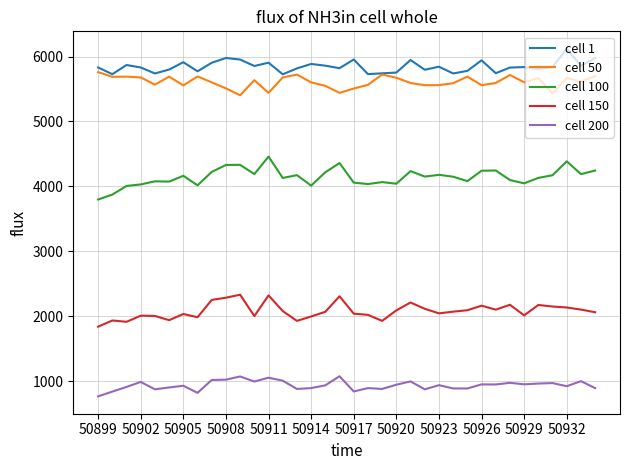

Rank the series by their maximum value, from lowest to highest.

cell 200, cell 150, cell 100, cell 50, cell 1